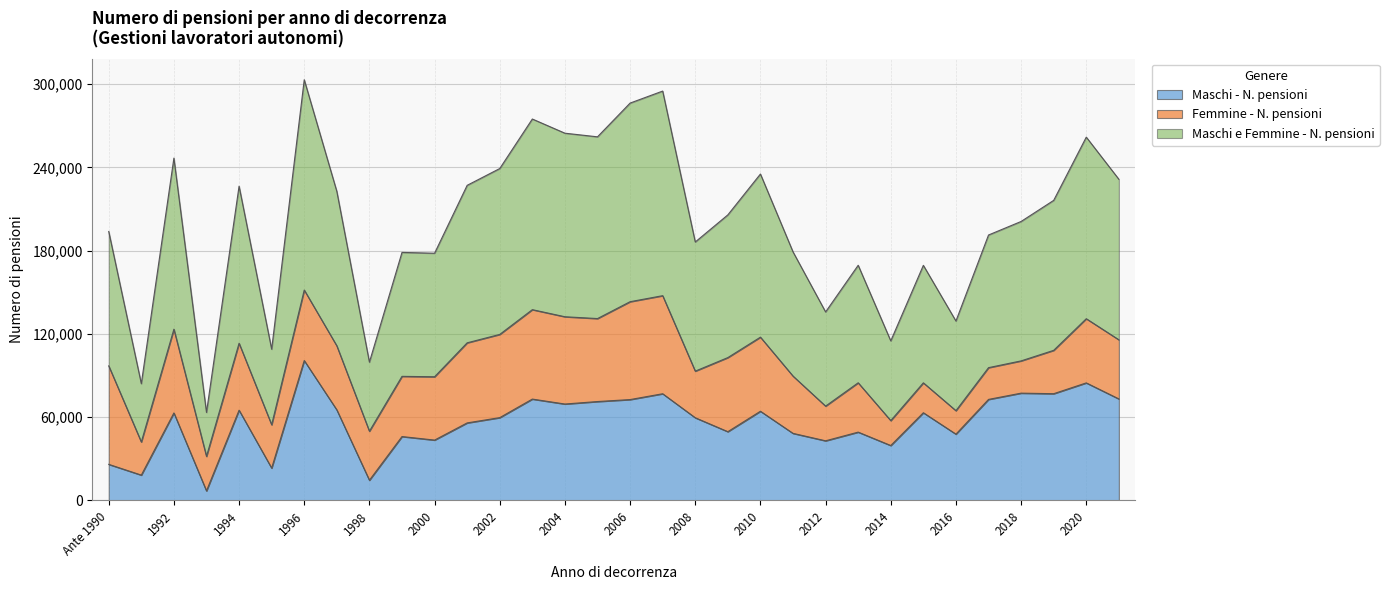

Which label corresponds to the largest value in the chart?

1996